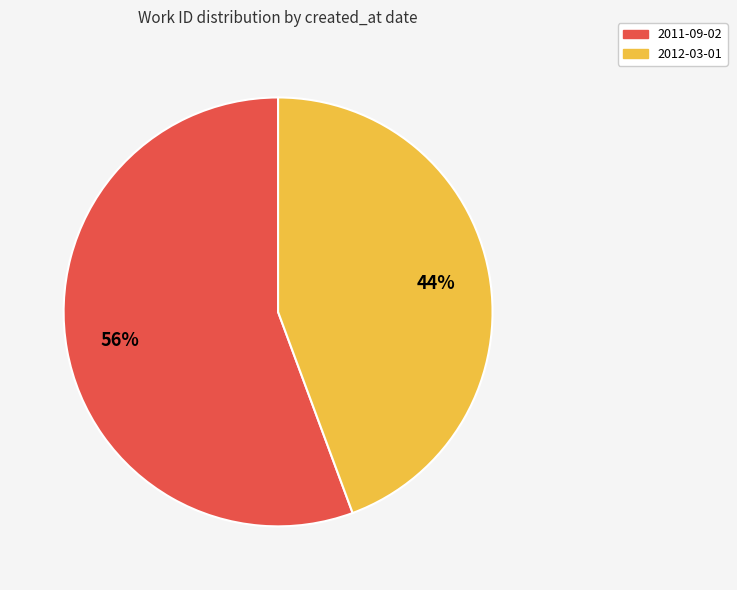

Do 2012-03-01 and 2011-09-02 together represent more than half of the pie?

Yes